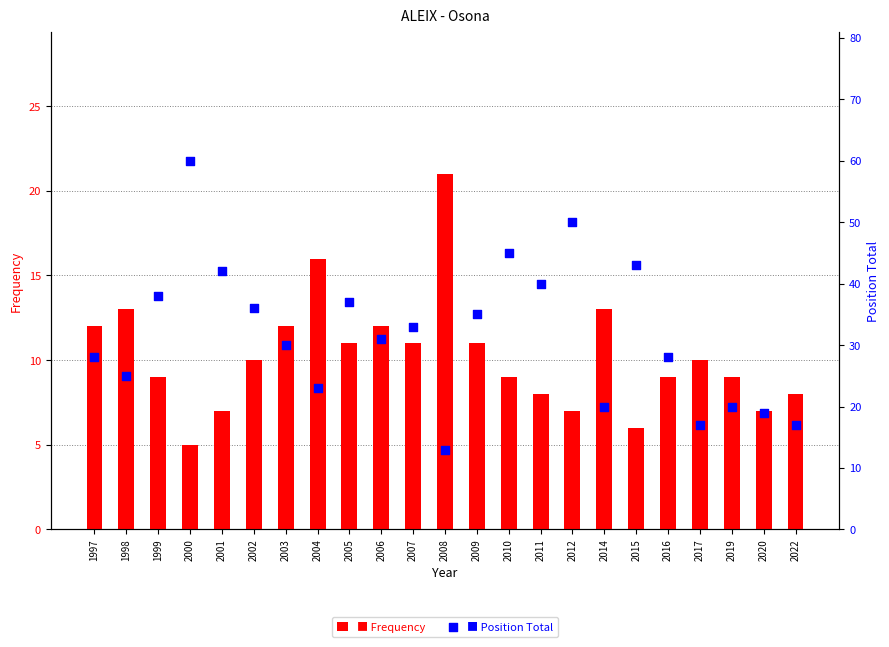

Which series has the largest Y range (max minus min)?

Position Total